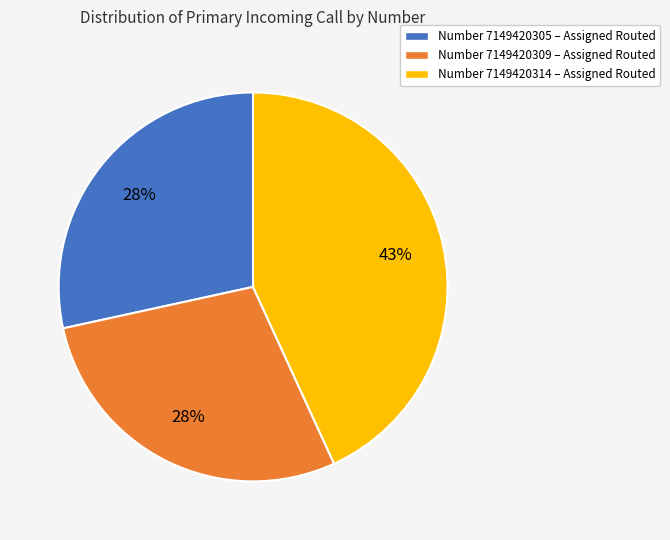

Does any single category account for the majority?

No